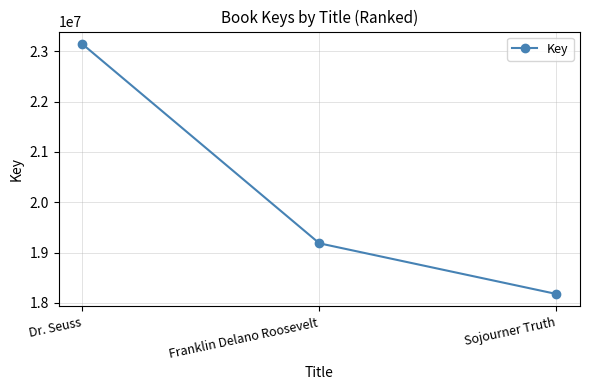

The value at Sojourner Truth is 4853826. True or false?

False